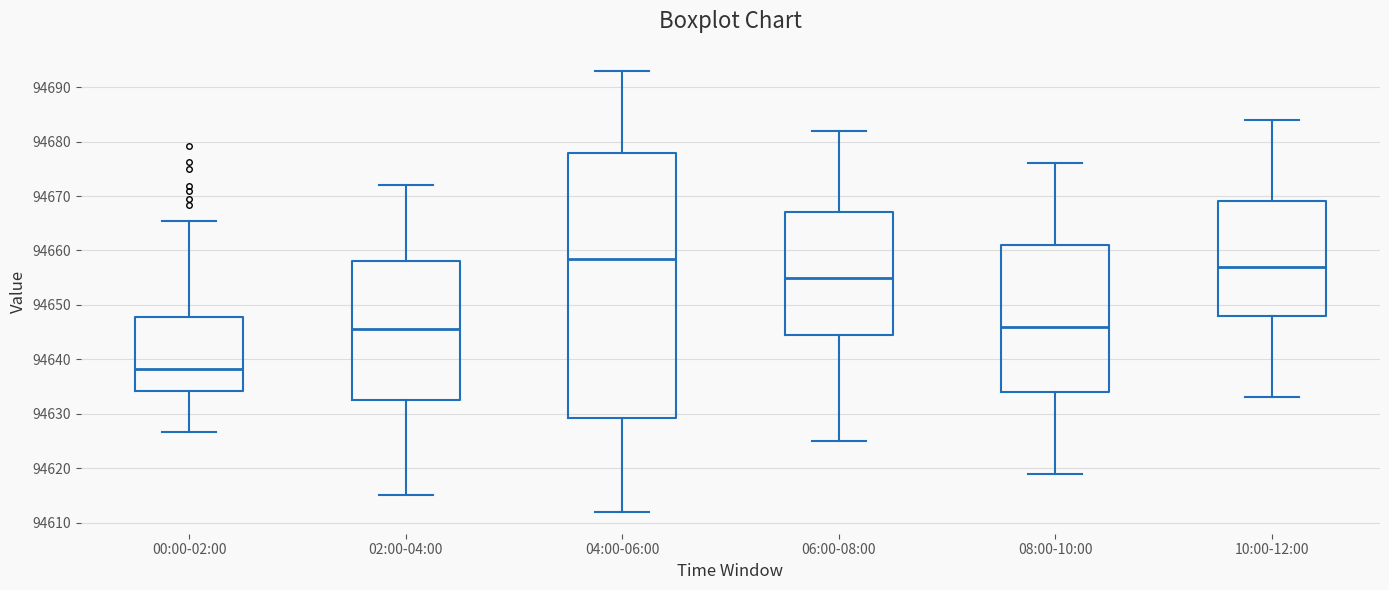

Which box's median line is the highest?

04:00-06:00